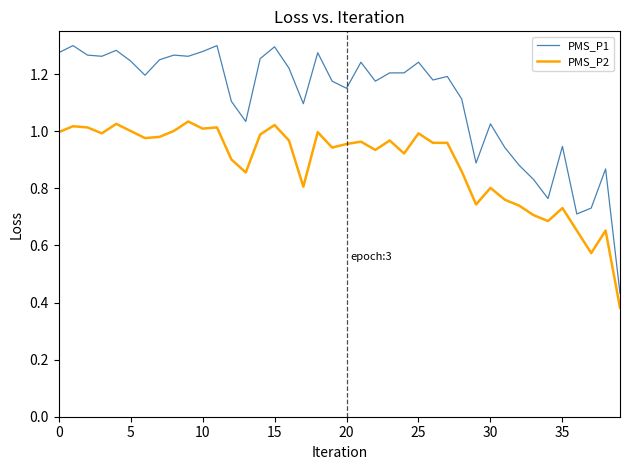

How many values in the PMS_P1 series exceed 1?

30